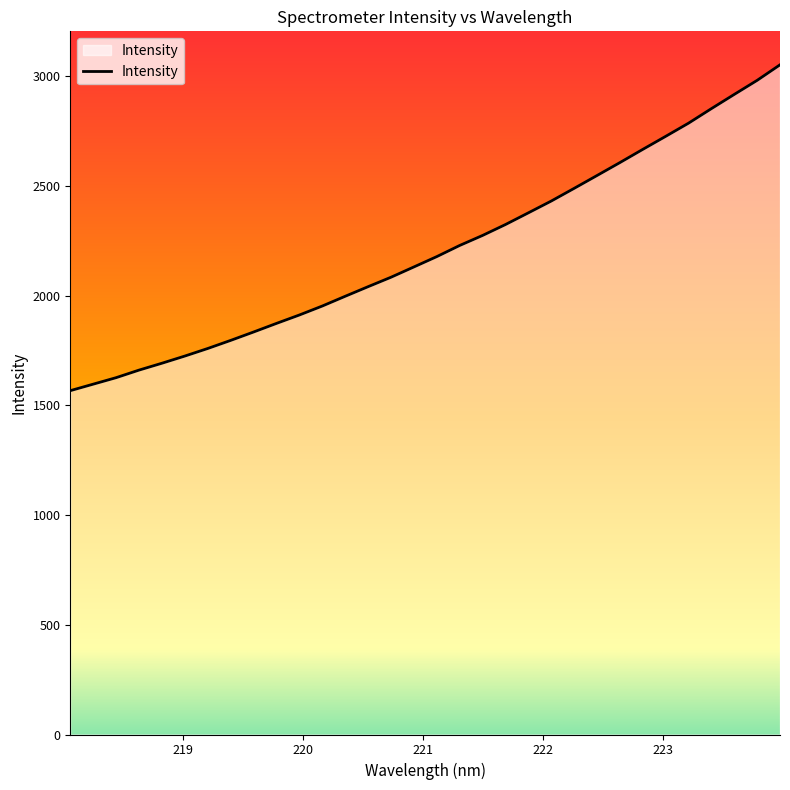

How many values exceed 2177?

16